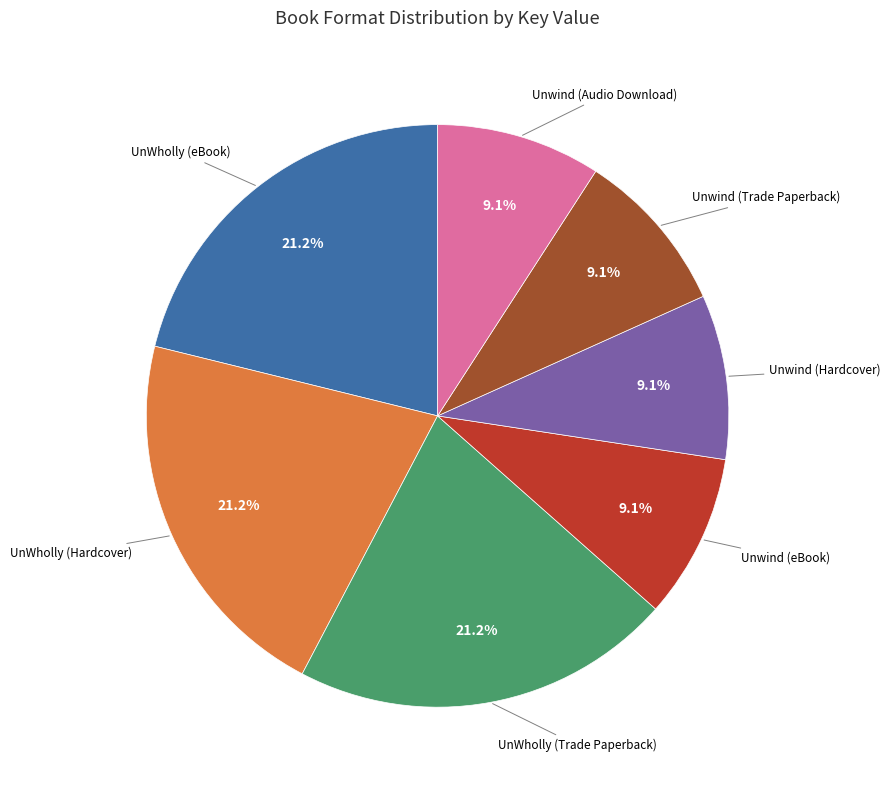

What percentage is the Unwind (Audio Download) slice, to the nearest percent?

9%